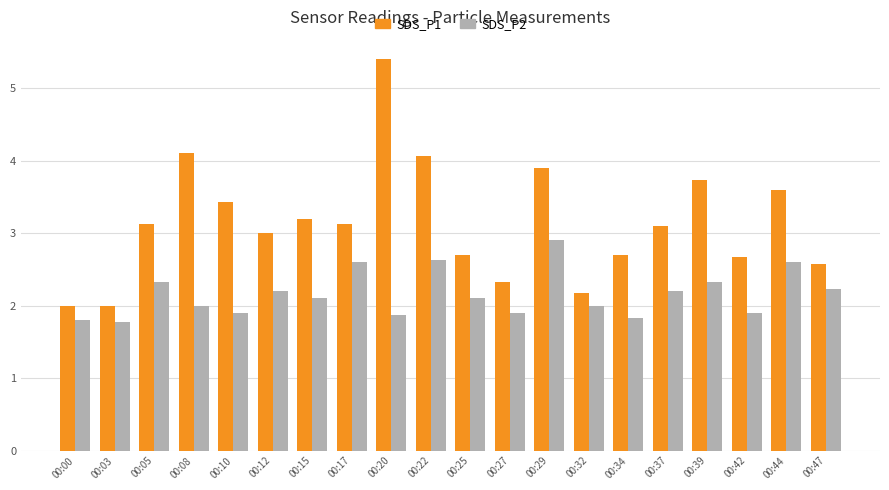

Which series has the largest total across all categories?

SDS_P1